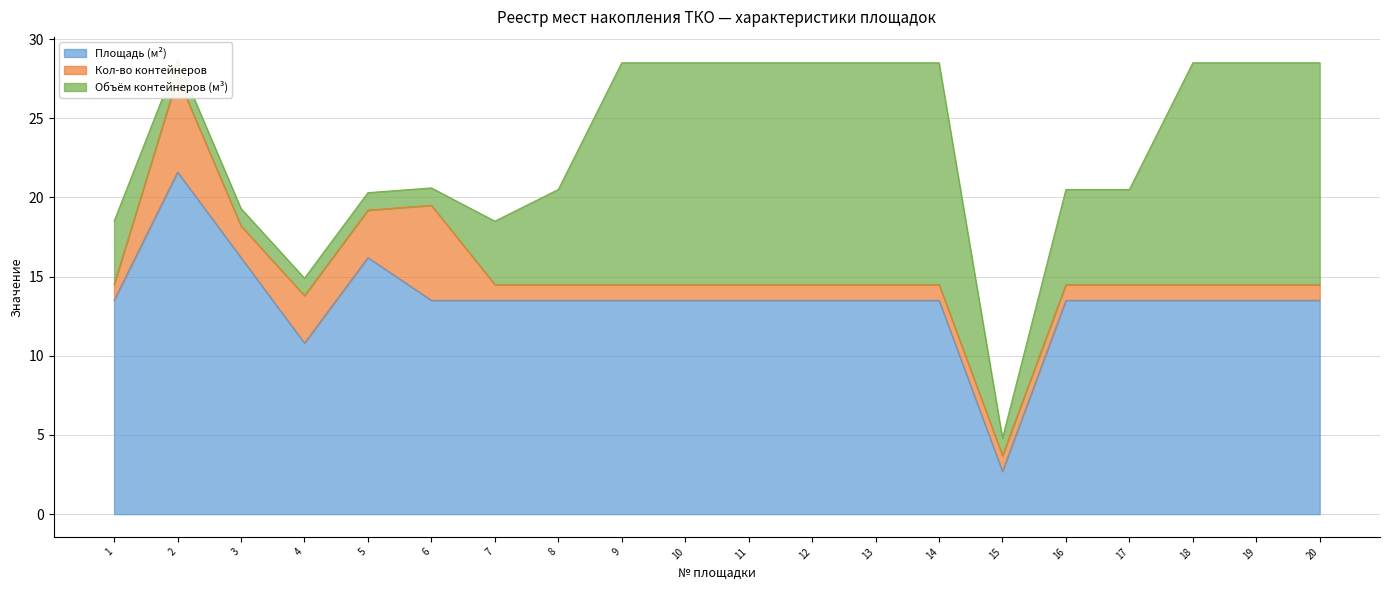

How many values in the Кол-во контейнеров series exceed 1?

5